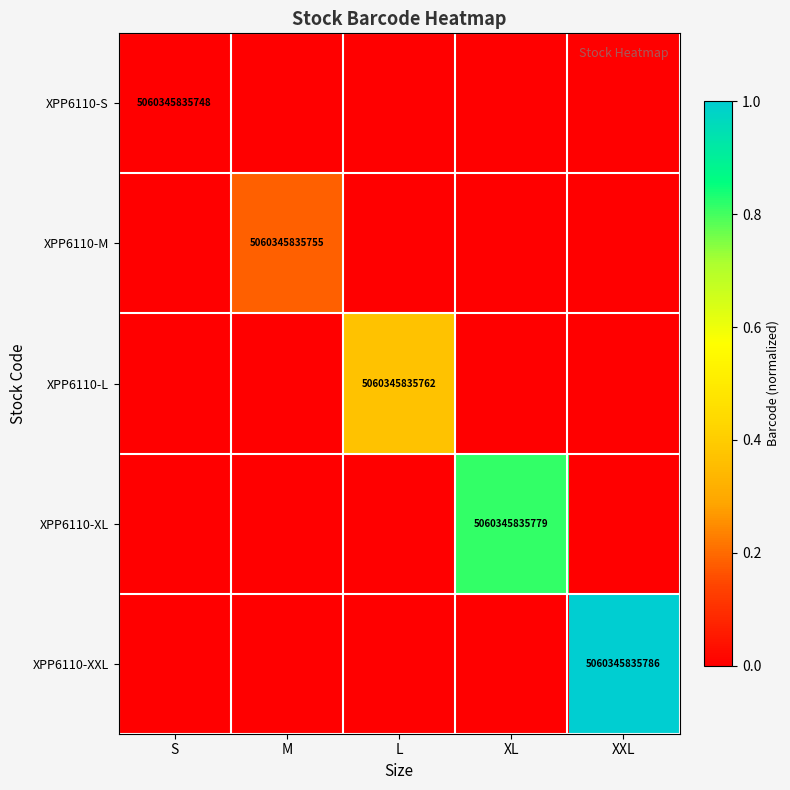

The XPP6110-XL series shows 5060345835779 at XL. True or false?

True